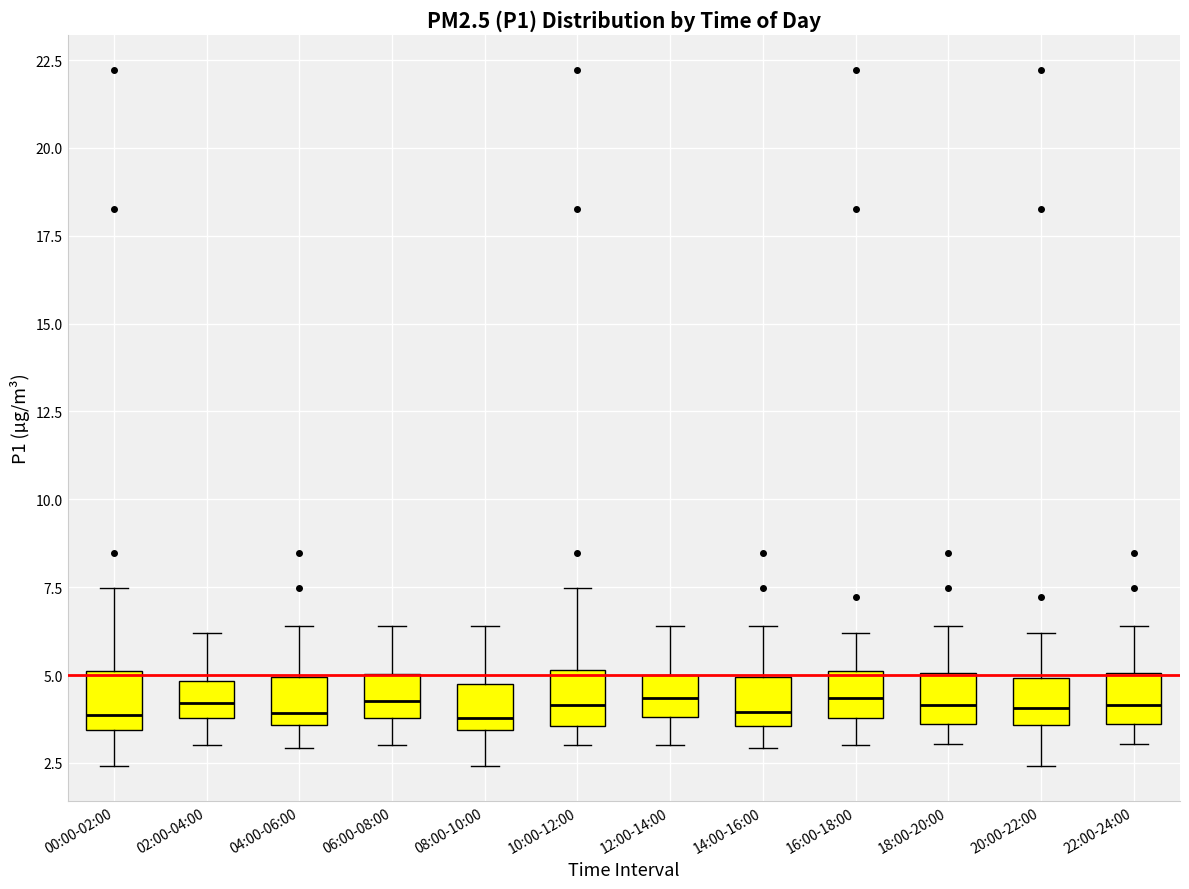

Where does the upper whisker of the box for 02:00-04:00 end on the y-axis? The values are not printed on the chart, so give them approximately, as read against the axis.

6.0